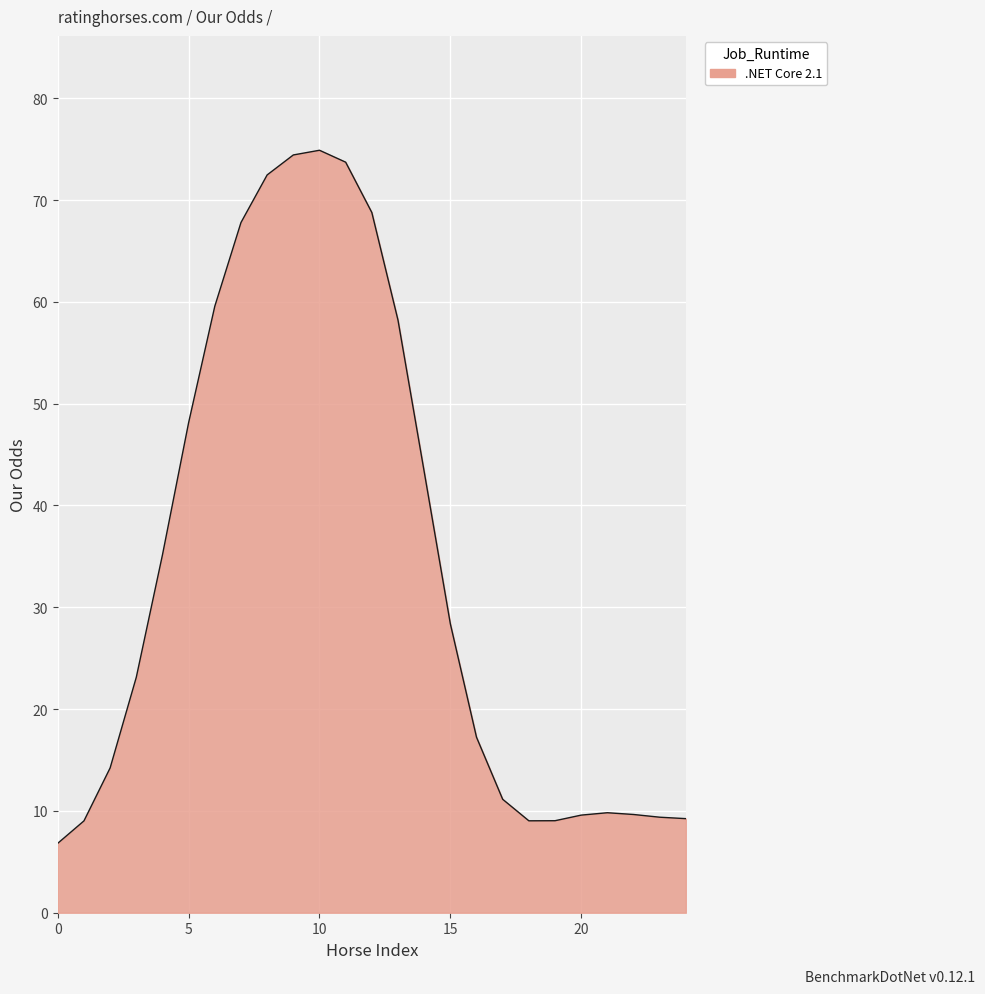

What is the smallest value displayed?

6.8